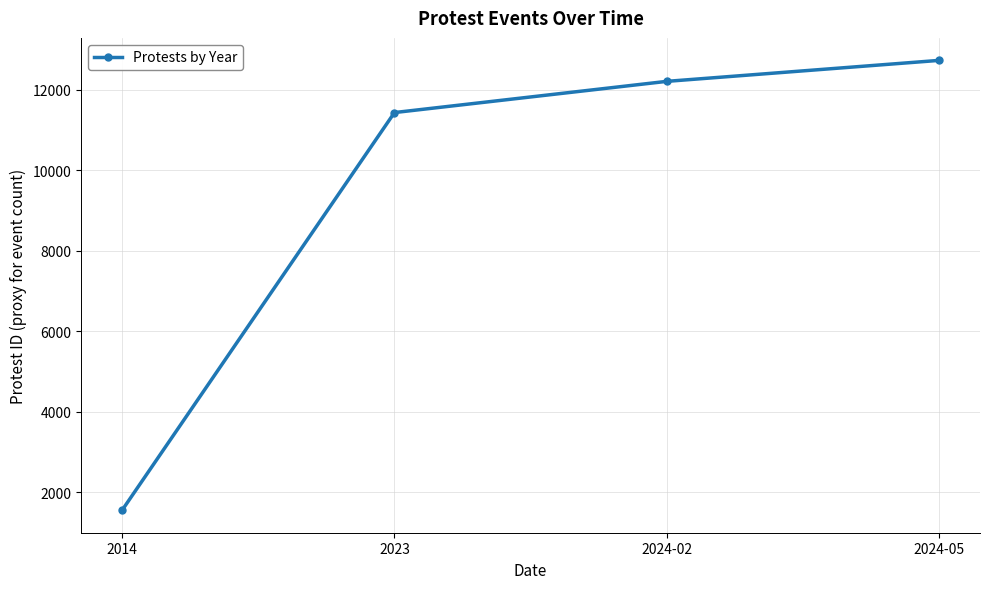

Reading left to right, extract all data points from this chart.

2014=1558	2023=11435	2024-02=12210	2024-05=12731